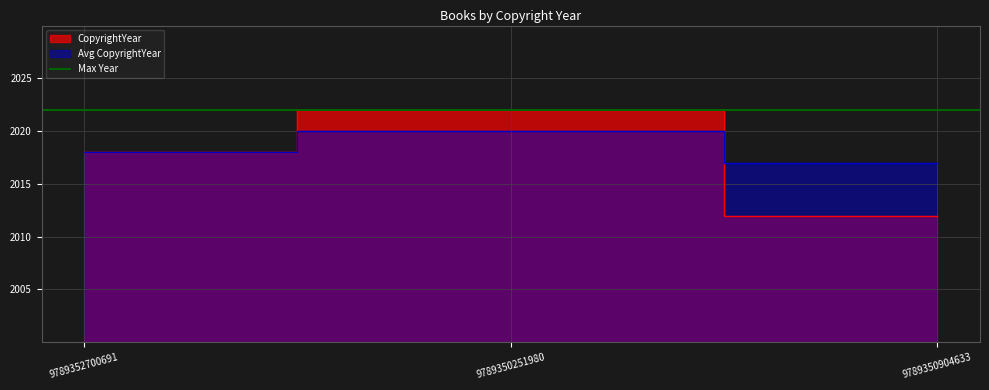

List the labels in order of value, largest first.

9789350251980, 9789352700691, 9789350904633